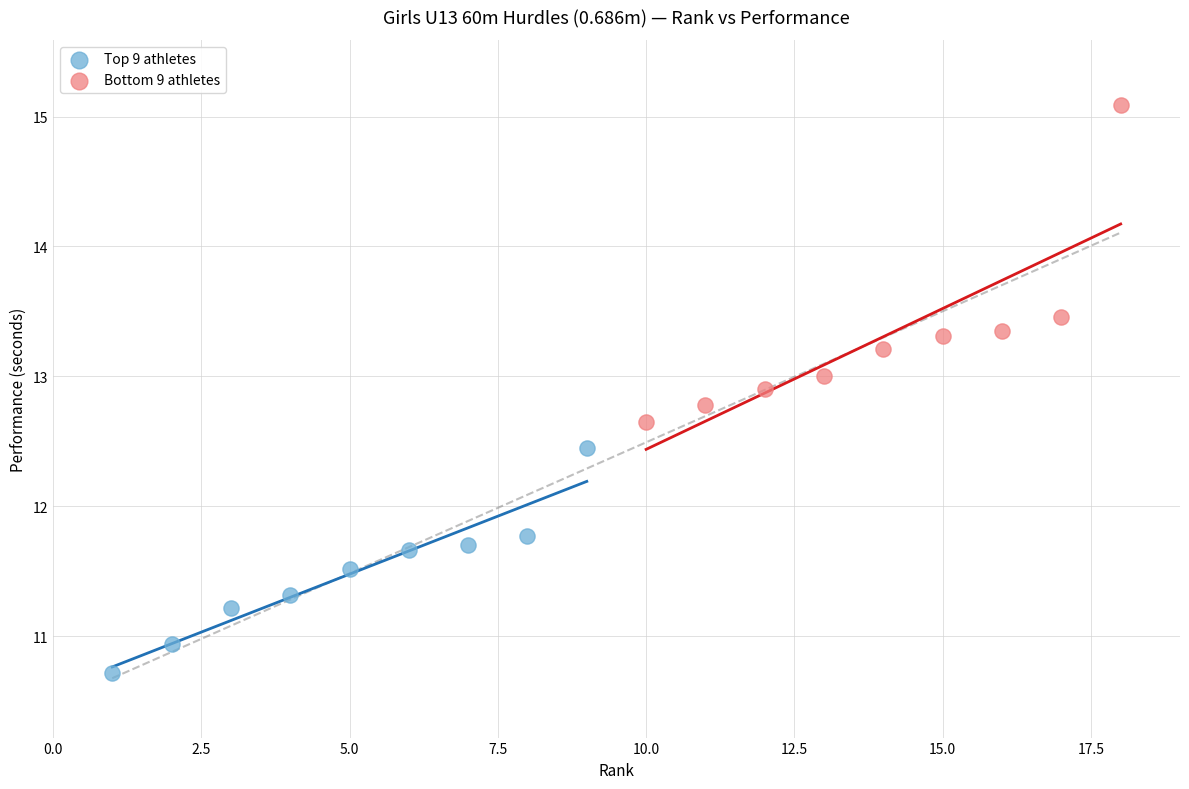

Which series reaches the minimum Y coordinate?

Top 9 athletes